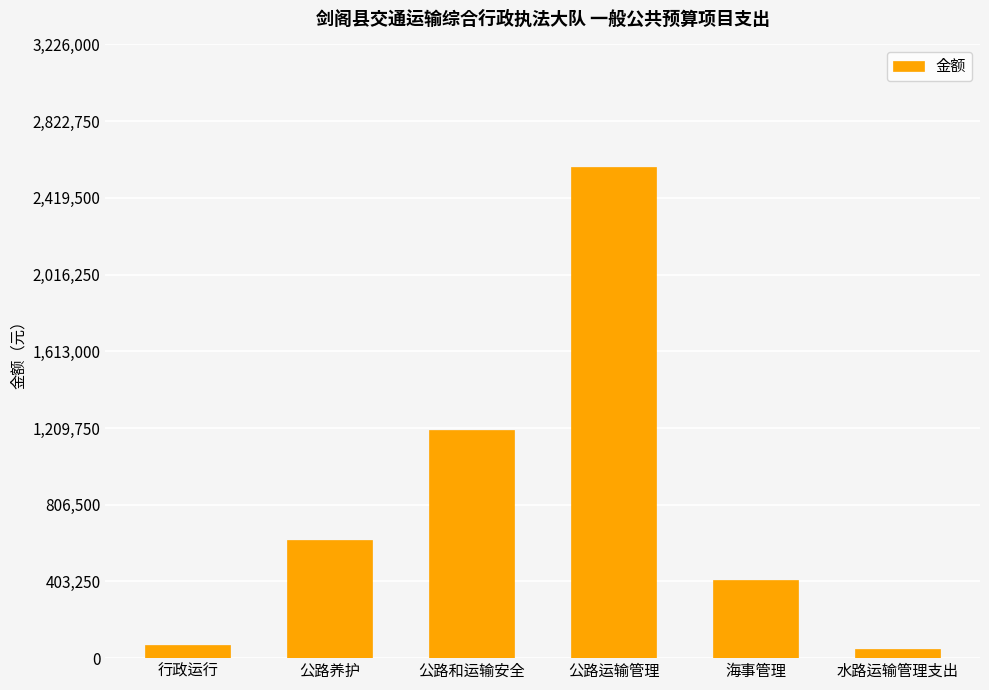

What is the difference between the maximum and second lowest values?

2510800